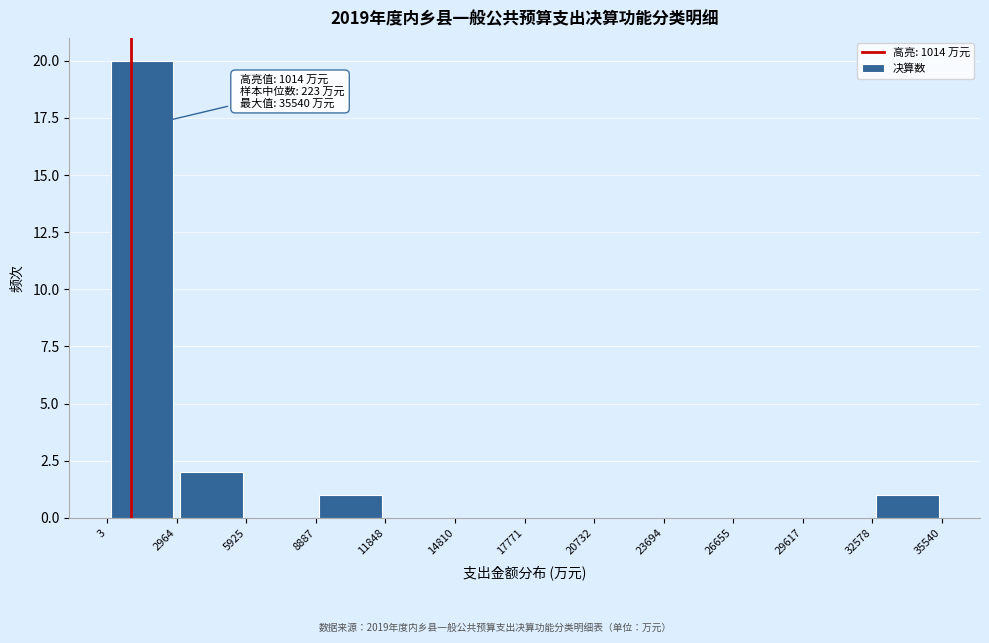

Over which range of the x-axis is the bar tallest?

3 to 2964